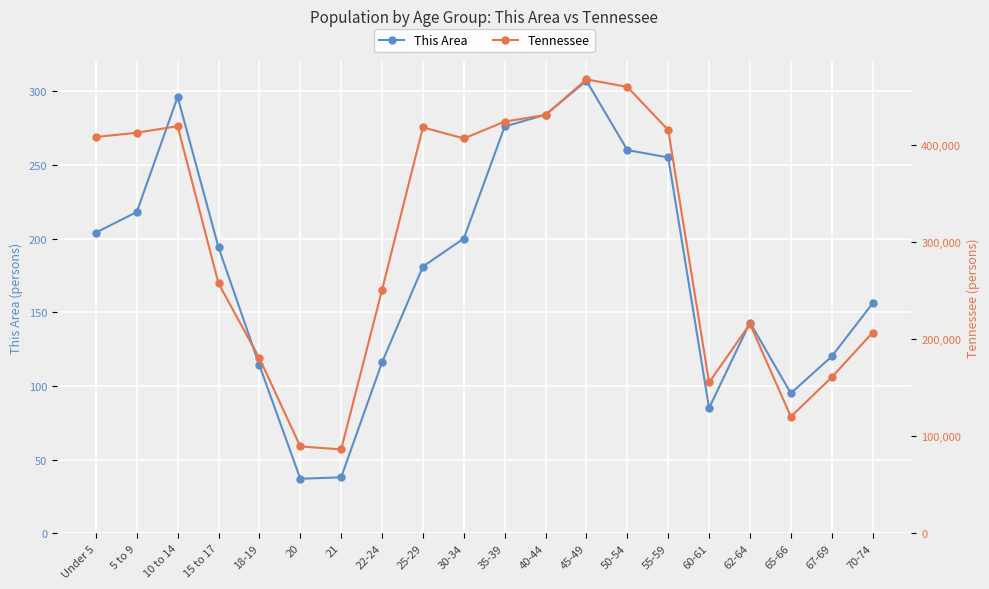

What is the sum of the Tennessee values at Under 5 and 15 to 17?

664879